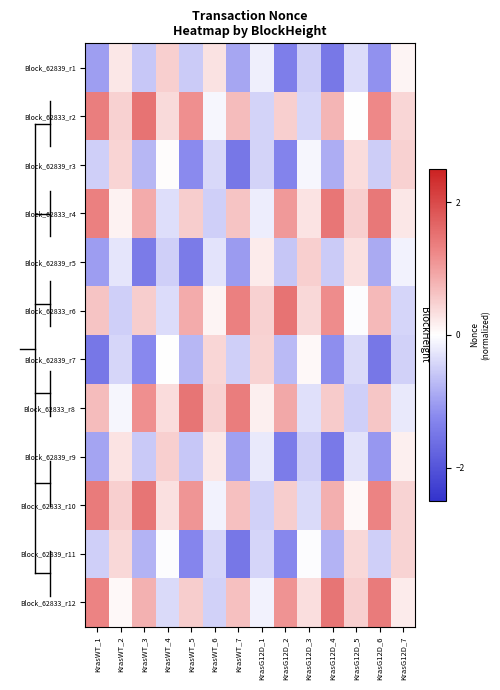

Reading left to right, what are all the values shown in this chart?

Block_62839_r1: KrasWT_1=-1.0	KrasWT_2=0.2	KrasWT_3=-0.6	KrasWT_4=0.5	KrasWT_5=-0.5	KrasWT_6=0.3	KrasWT_7=-0.9	KrasG12D_1=-0.2	KrasG12D_2=-1.4	KrasG12D_3=-0.5	KrasG12D_4=-1.5	KrasG12D_5=-0.4	KrasG12D_6=-1.1	KrasG12D_7=0.1
Block_62833_r2: KrasWT_1=1.4	KrasWT_2=0.5	KrasWT_3=1.5	KrasWT_4=0.4	KrasWT_5=1.2	KrasWT_6=-0.1	KrasWT_7=0.7	KrasG12D_1=-0.5	KrasG12D_2=0.5	KrasG12D_3=-0.4	KrasG12D_4=0.8	KrasG12D_5=0.0	KrasG12D_6=1.2	KrasG12D_7=0.4
Block_62839_r3: KrasWT_1=-0.5	KrasWT_2=0.4	KrasWT_3=-0.7	KrasWT_4=0.0	KrasWT_5=-1.2	KrasWT_6=-0.4	KrasWT_7=-1.5	KrasG12D_1=-0.5	KrasG12D_2=-1.3	KrasG12D_3=-0.1	KrasG12D_4=-0.8	KrasG12D_5=0.4	KrasG12D_6=-0.5	KrasG12D_7=0.5
Block_62833_r4: KrasWT_1=1.3	KrasWT_2=0.1	KrasWT_3=0.9	KrasWT_4=-0.3	KrasWT_5=0.5	KrasWT_6=-0.5	KrasWT_7=0.6	KrasG12D_1=-0.2	KrasG12D_2=1.1	KrasG12D_3=0.3	KrasG12D_4=1.4	KrasG12D_5=0.5	KrasG12D_6=1.4	KrasG12D_7=0.3
Block_62839_r5: KrasWT_1=-1.0	KrasWT_2=-0.3	KrasWT_3=-1.4	KrasWT_4=-0.5	KrasWT_5=-1.4	KrasWT_6=-0.3	KrasWT_7=-1.0	KrasG12D_1=0.2	KrasG12D_2=-0.6	KrasG12D_3=0.5	KrasG12D_4=-0.5	KrasG12D_5=0.3	KrasG12D_6=-0.9	KrasG12D_7=-0.1
Block_62833_r6: KrasWT_1=0.6	KrasWT_2=-0.5	KrasWT_3=0.5	KrasWT_4=-0.4	KrasWT_5=0.9	KrasWT_6=0.1	KrasWT_7=1.3	KrasG12D_1=0.5	KrasG12D_2=1.5	KrasG12D_3=0.4	KrasG12D_4=1.2	KrasG12D_5=-0.0	KrasG12D_6=0.7	KrasG12D_7=-0.4
Block_62839_r7: KrasWT_1=-1.5	KrasWT_2=-0.4	KrasWT_3=-1.2	KrasWT_4=0.0	KrasWT_5=-0.8	KrasWT_6=0.4	KrasWT_7=-0.5	KrasG12D_1=0.5	KrasG12D_2=-0.7	KrasG12D_3=0.1	KrasG12D_4=-1.2	KrasG12D_5=-0.4	KrasG12D_6=-1.5	KrasG12D_7=-0.5
Block_62833_r8: KrasWT_1=0.7	KrasWT_2=-0.1	KrasWT_3=1.2	KrasWT_4=0.4	KrasWT_5=1.5	KrasWT_6=0.5	KrasWT_7=1.4	KrasG12D_1=0.2	KrasG12D_2=0.9	KrasG12D_3=-0.3	KrasG12D_4=0.5	KrasG12D_5=-0.5	KrasG12D_6=0.6	KrasG12D_7=-0.2
Block_62839_r9: KrasWT_1=-0.9	KrasWT_2=0.3	KrasWT_3=-0.6	KrasWT_4=0.5	KrasWT_5=-0.6	KrasWT_6=0.3	KrasWT_7=-1.0	KrasG12D_1=-0.2	KrasG12D_2=-1.4	KrasG12D_3=-0.5	KrasG12D_4=-1.5	KrasG12D_5=-0.3	KrasG12D_6=-1.1	KrasG12D_7=0.2
Block_62833_r10: KrasWT_1=1.4	KrasWT_2=0.5	KrasWT_3=1.5	KrasWT_4=0.3	KrasWT_5=1.1	KrasWT_6=-0.1	KrasWT_7=0.7	KrasG12D_1=-0.5	KrasG12D_2=0.5	KrasG12D_3=-0.4	KrasG12D_4=0.8	KrasG12D_5=0.1	KrasG12D_6=1.3	KrasG12D_7=0.5
Block_62839_r11: KrasWT_1=-0.5	KrasWT_2=0.4	KrasWT_3=-0.8	KrasWT_4=-0.0	KrasWT_5=-1.3	KrasWT_6=-0.4	KrasWT_7=-1.5	KrasG12D_1=-0.4	KrasG12D_2=-1.3	KrasG12D_3=-0.0	KrasG12D_4=-0.8	KrasG12D_5=0.4	KrasG12D_6=-0.5	KrasG12D_7=0.5
Block_62833_r12: KrasWT_1=1.3	KrasWT_2=0.1	KrasWT_3=0.8	KrasWT_4=-0.4	KrasWT_5=0.5	KrasWT_6=-0.5	KrasWT_7=0.7	KrasG12D_1=-0.1	KrasG12D_2=1.1	KrasG12D_3=0.3	KrasG12D_4=1.5	KrasG12D_5=0.5	KrasG12D_6=1.4	KrasG12D_7=0.2